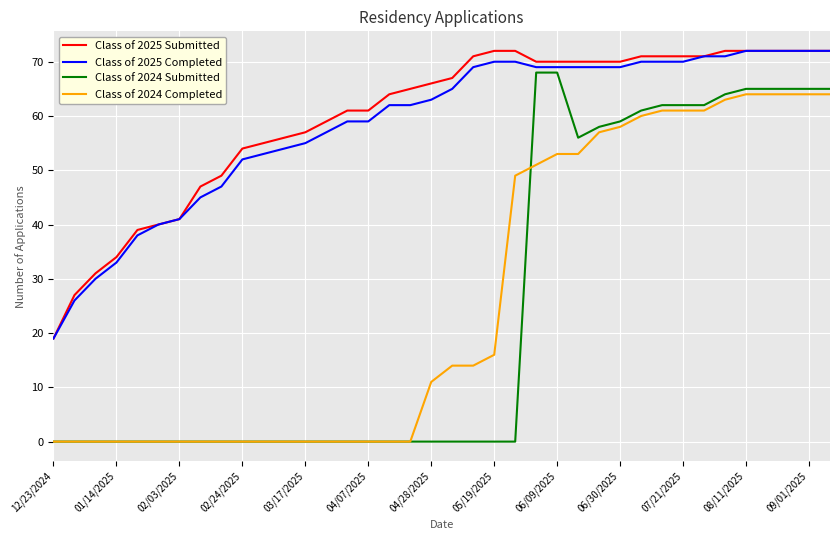

Which series has the largest range (max minus min)?

Class of 2024 Submitted